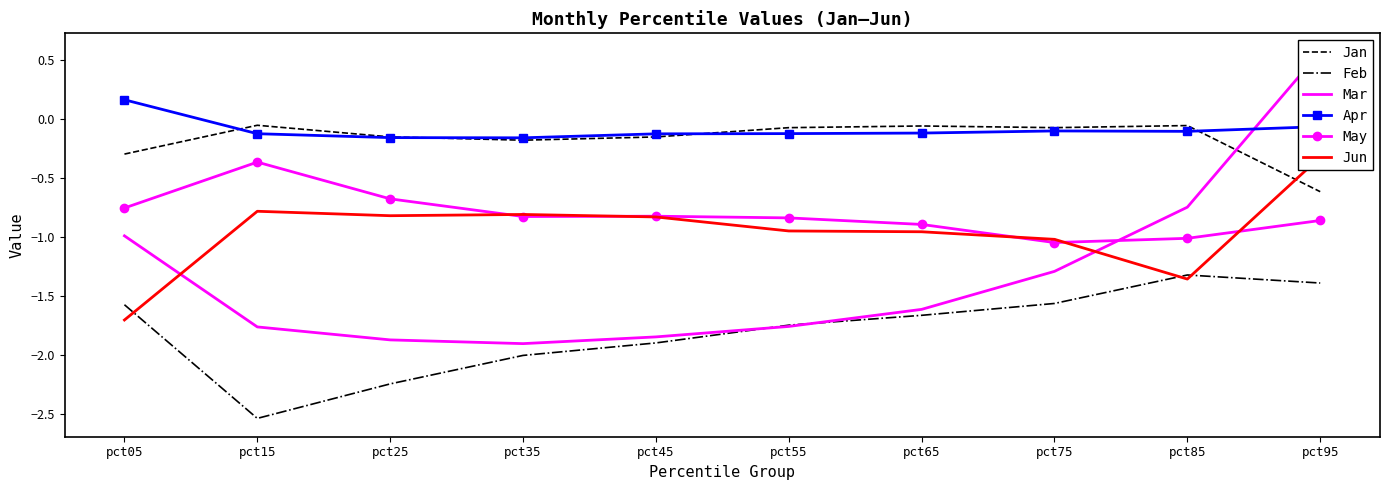

What is the lowest value of the May series?

-1.0